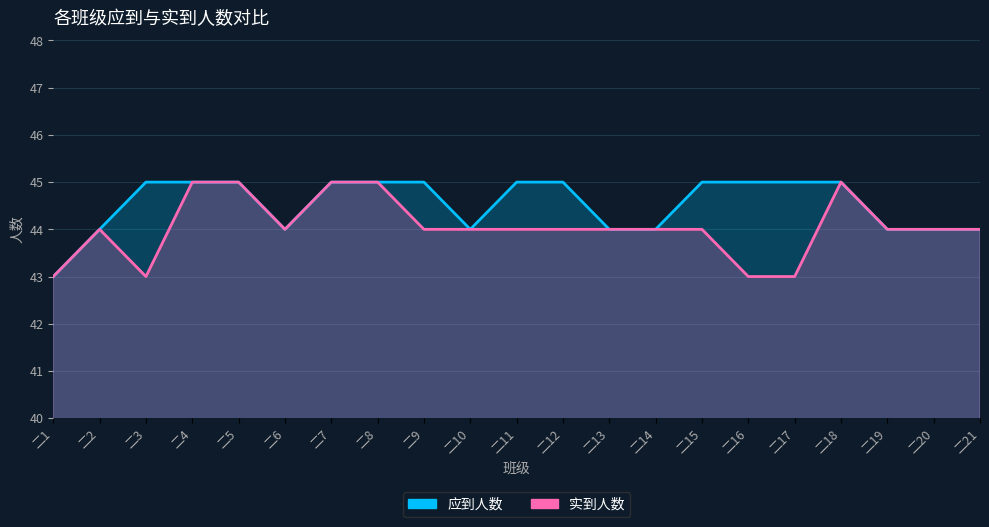

Which series changed the most between 二6 and 二21?

应到人数